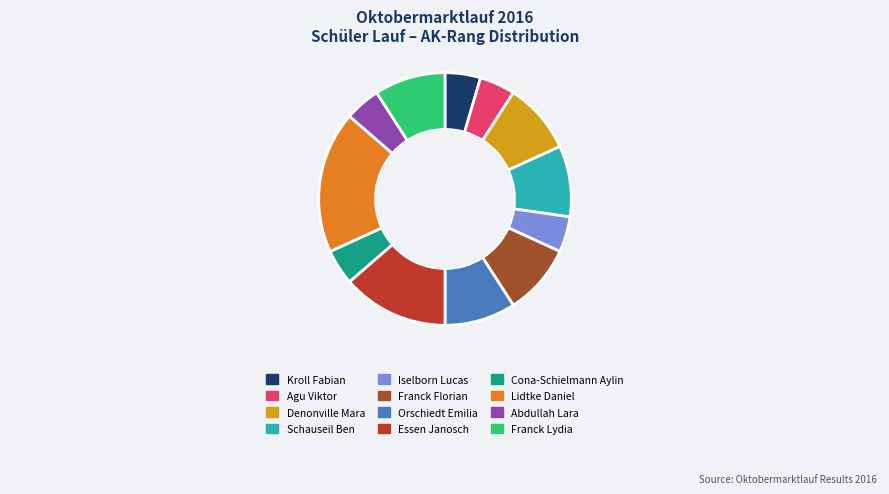

True or false: Agu Viktor accounts for 5% of the total.

True